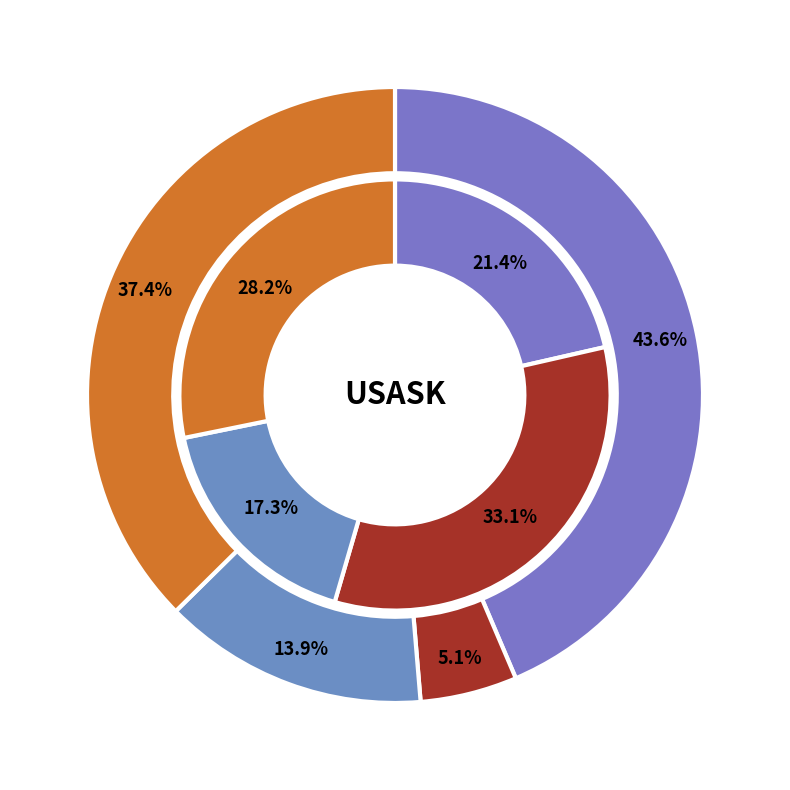

Does 2023-01 represent more than half of the total?

No